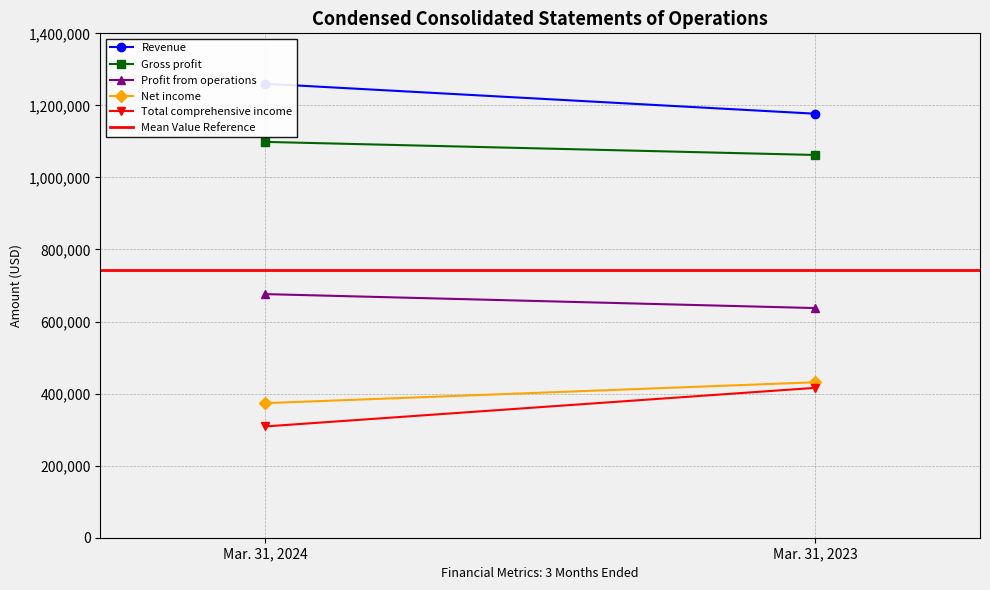

The value of Revenue at Mar. 31, 2023 is 1176936.0. True or false?

True